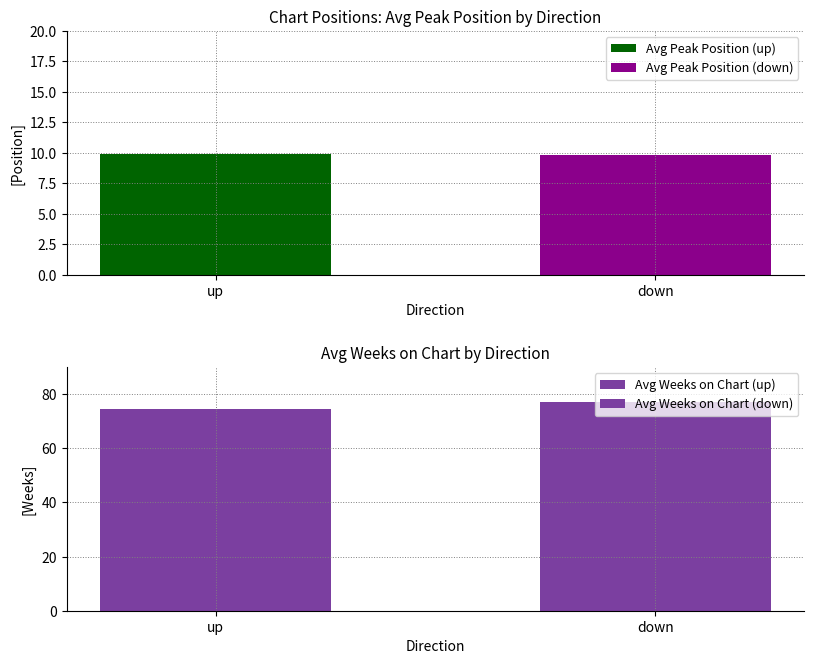

Does the chart contain stacked bars?

No